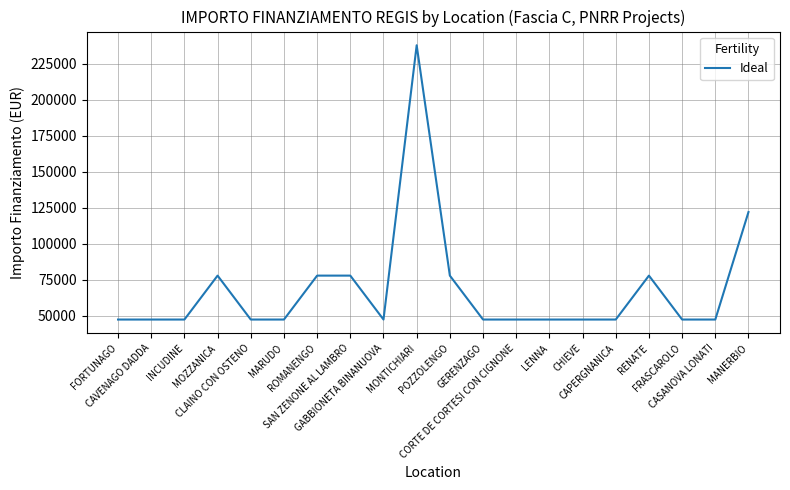

What is the minimum value shown in the chart?

47427